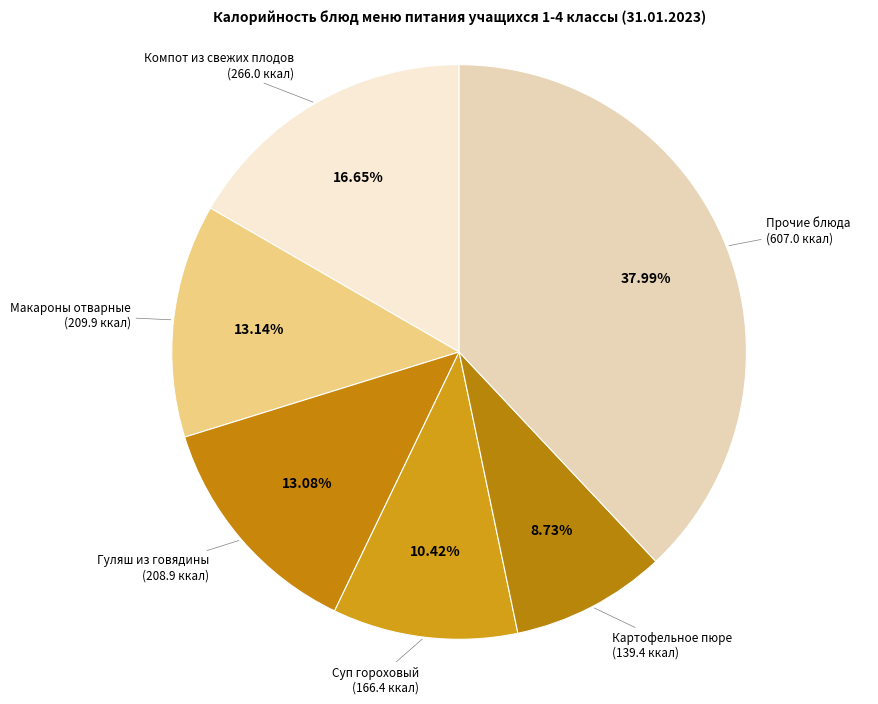

The Суп гороховый slice represents 23% of the pie. True or false?

False